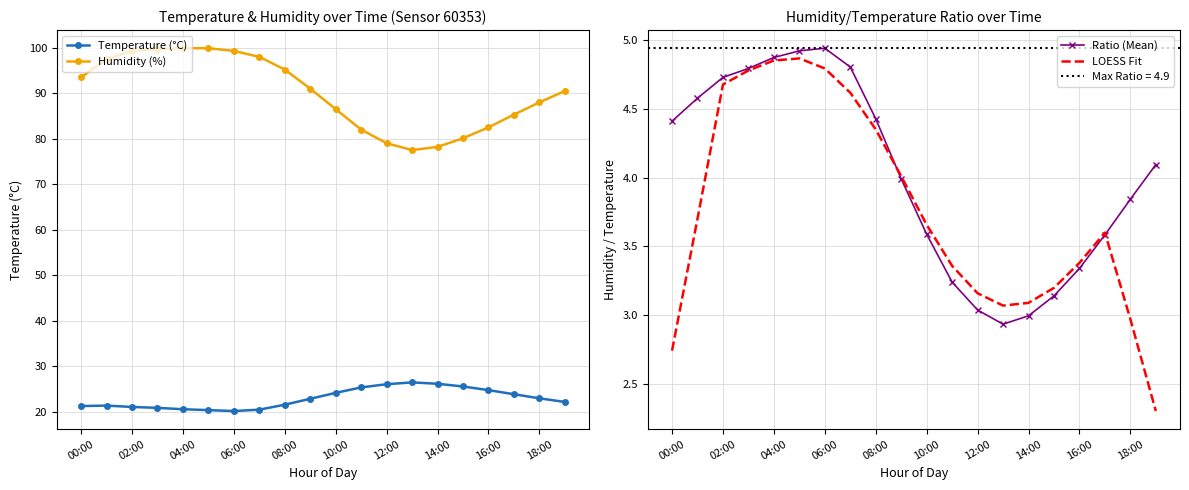

At which label does Temperature (°C) reach its peak?

13